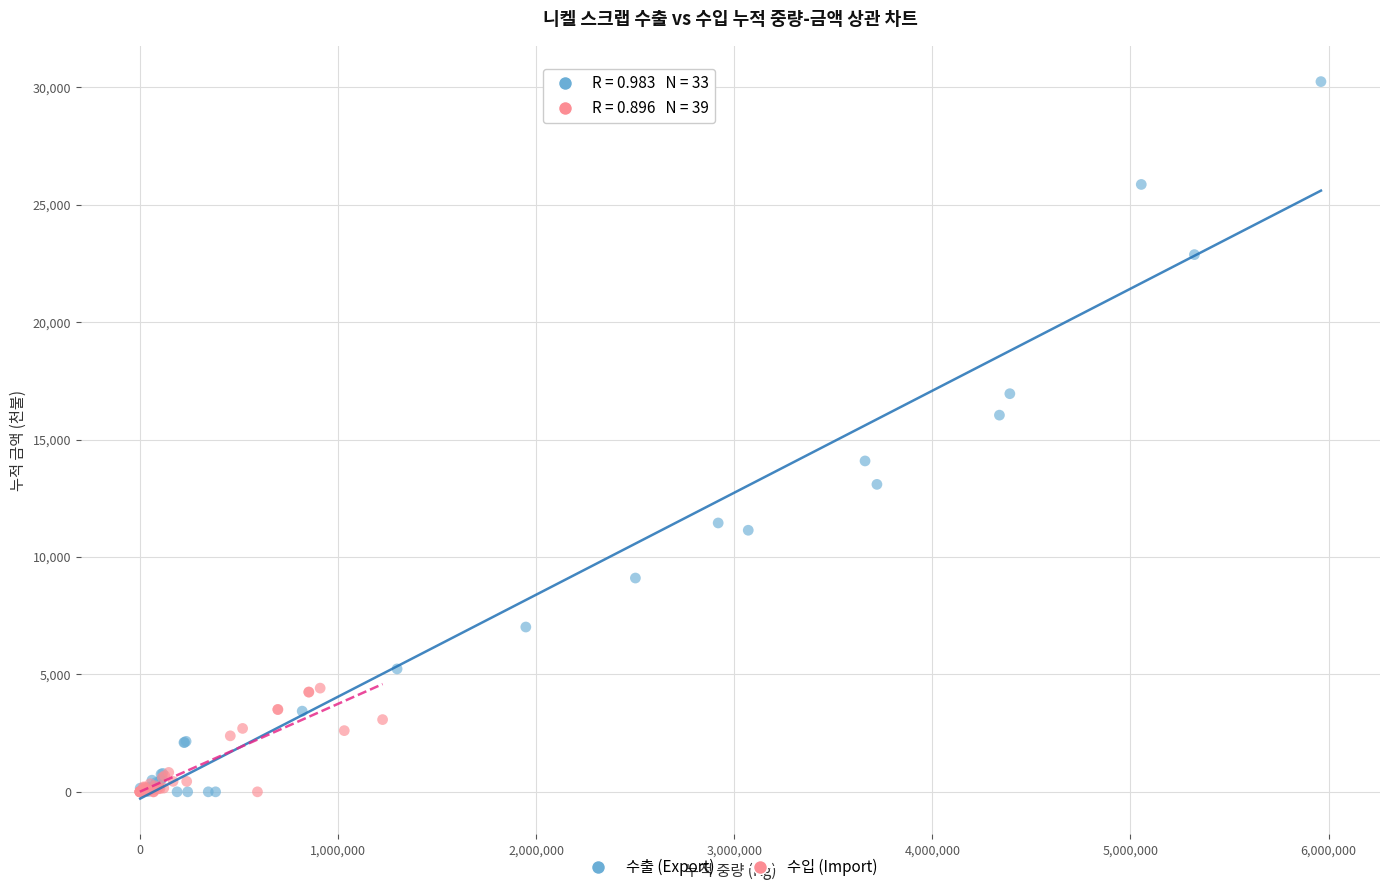

Which series reaches the maximum Y coordinate?

수출 (Export)